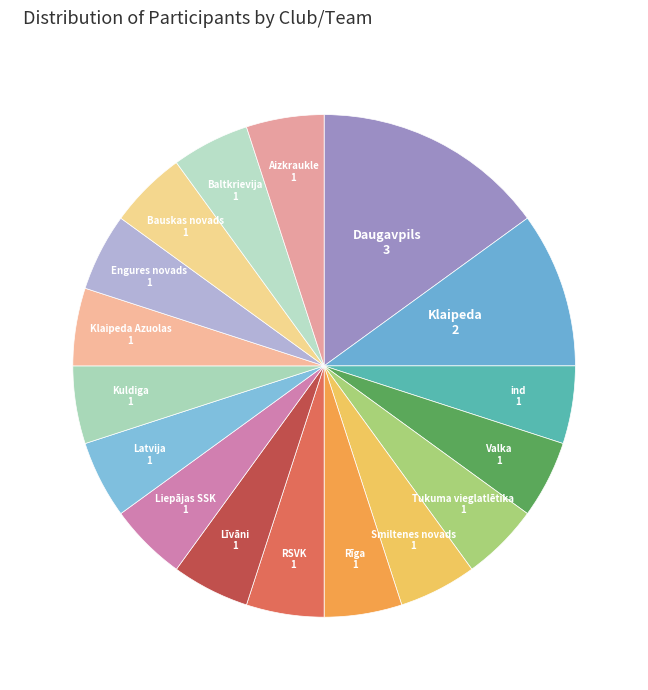

Is it true that Klaipeda Azuolas is 5% of the pie?

True